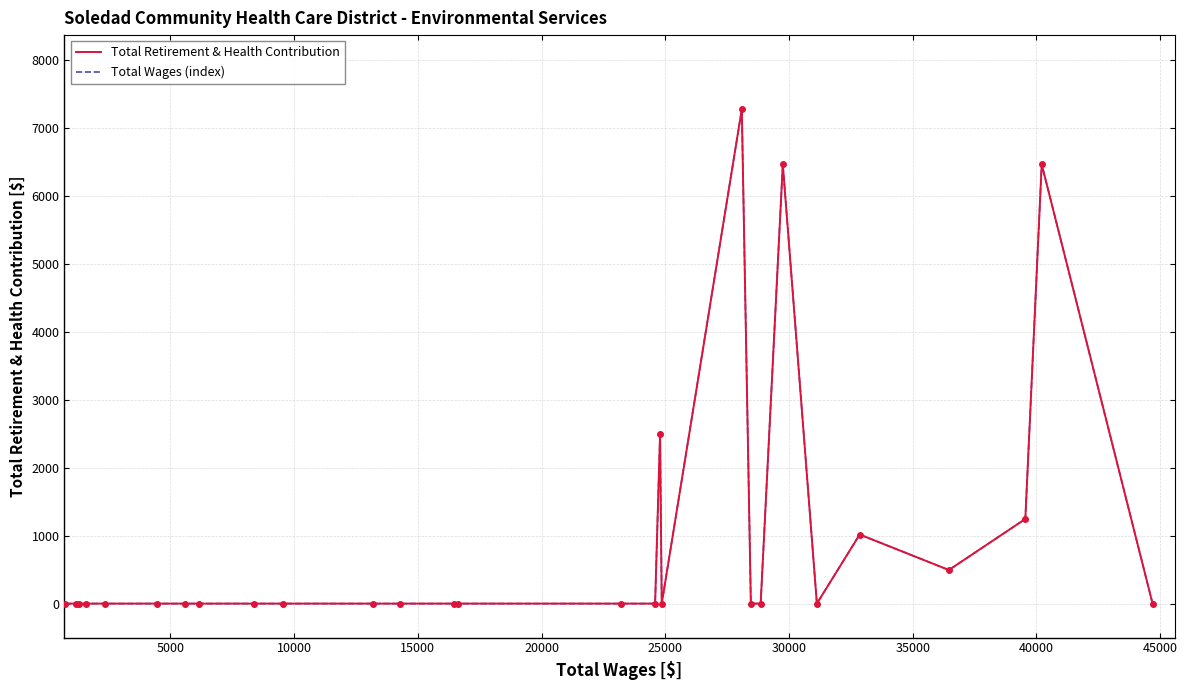

What is the greatest value displayed?

7272